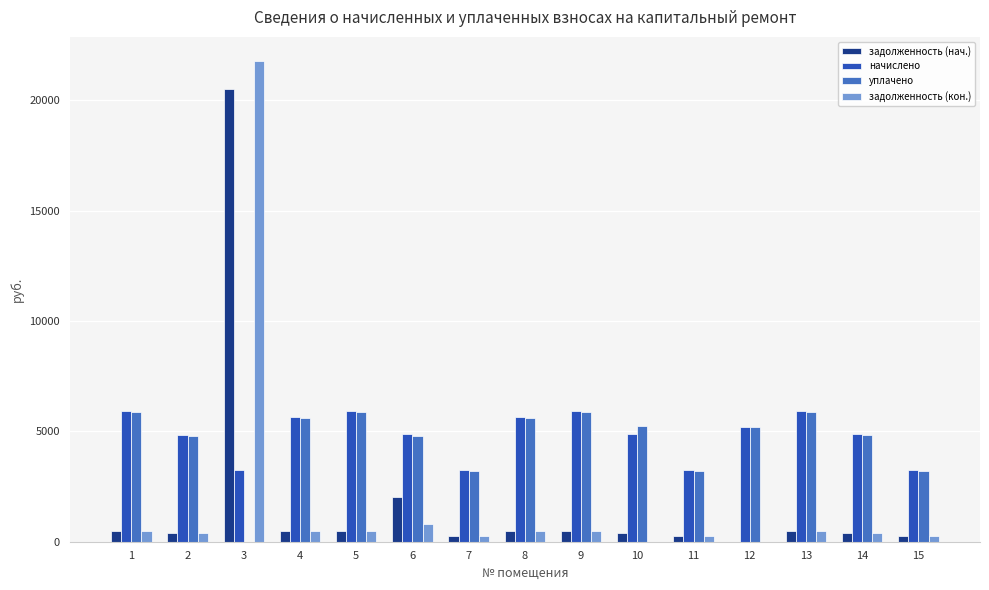

Is the value of начислено at 15 greater than the value of задолженность (нач.) at 8?

Yes